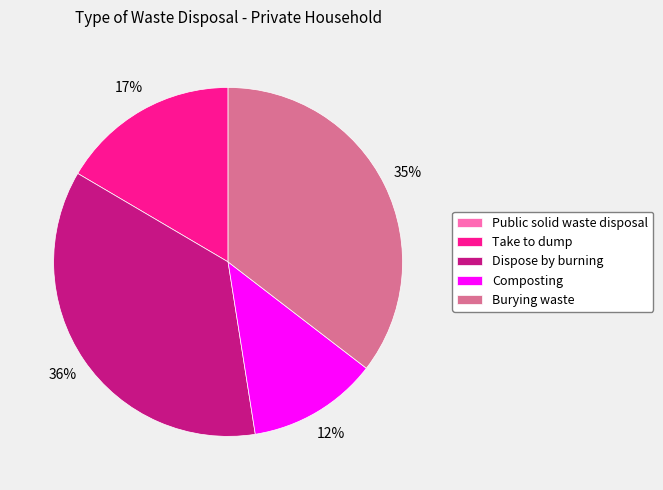

True or false: Dispose by burning accounts for 36% of the total.

True